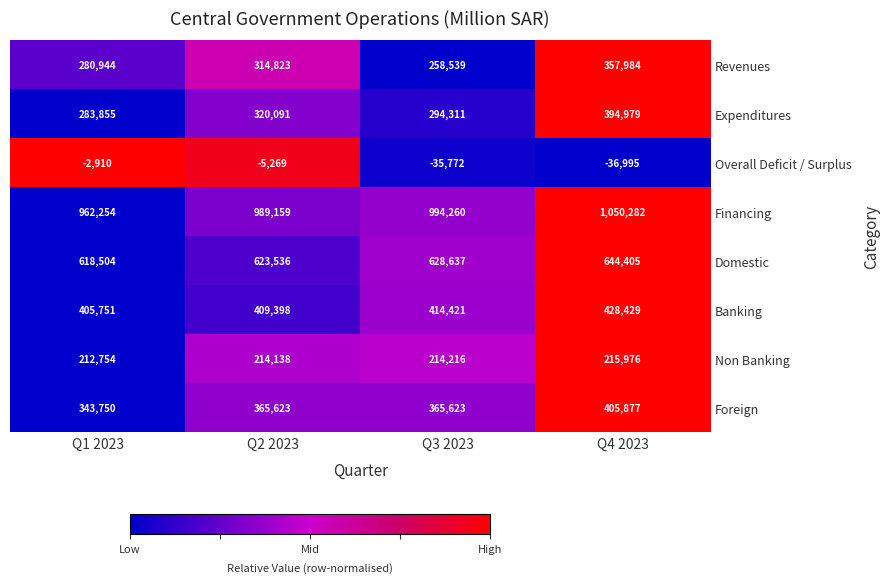

The Overall Deficit / Surplus series shows -35772 at Q3 2023. True or false?

True